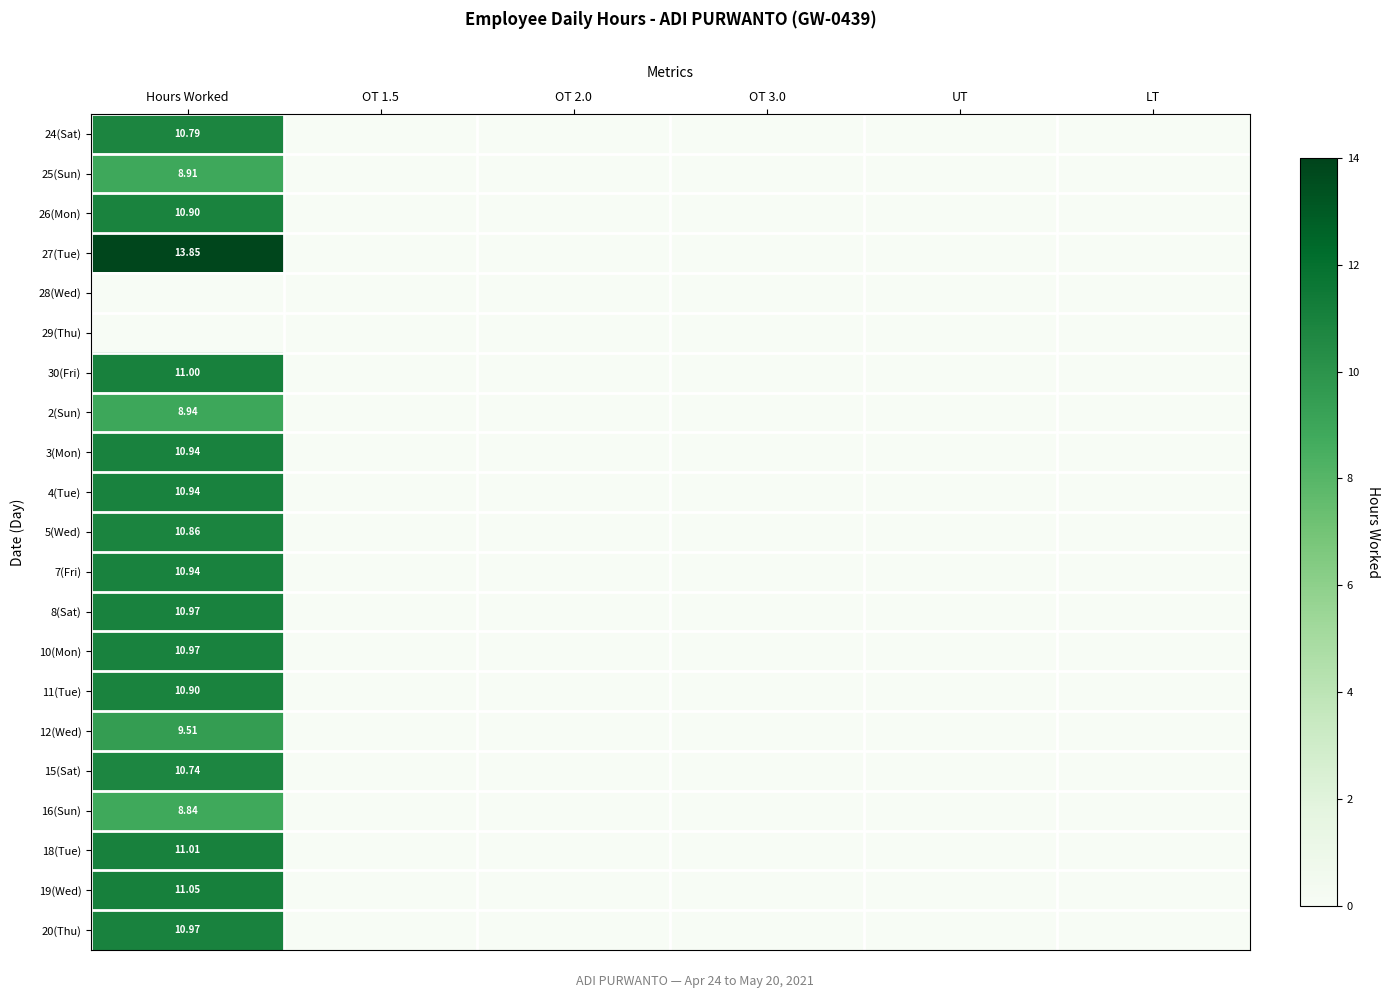

Is it true that 4(Tue) equals 0.0 at OT 2.0?

True